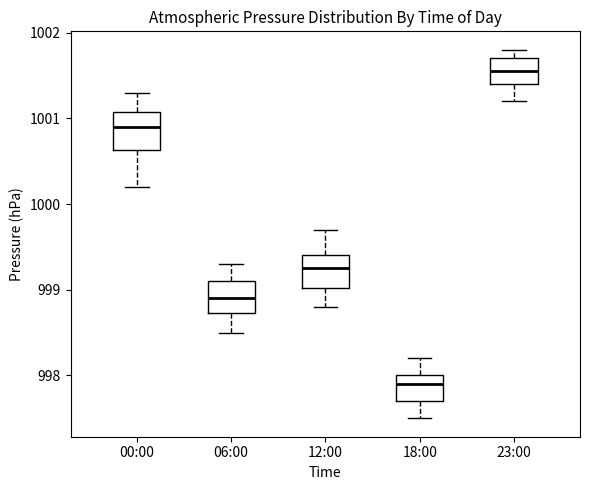

Which box's median line is the highest?

23:00